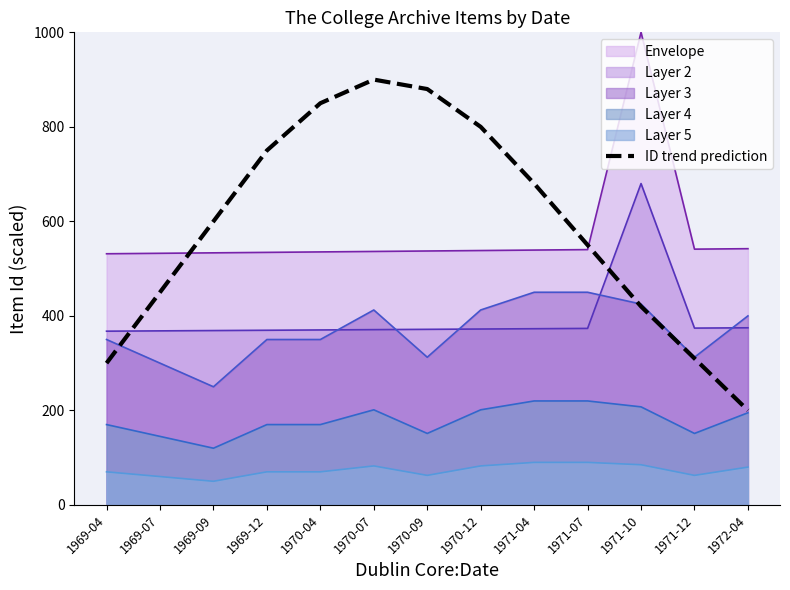

What is the value of the 3rd point from the left?

600